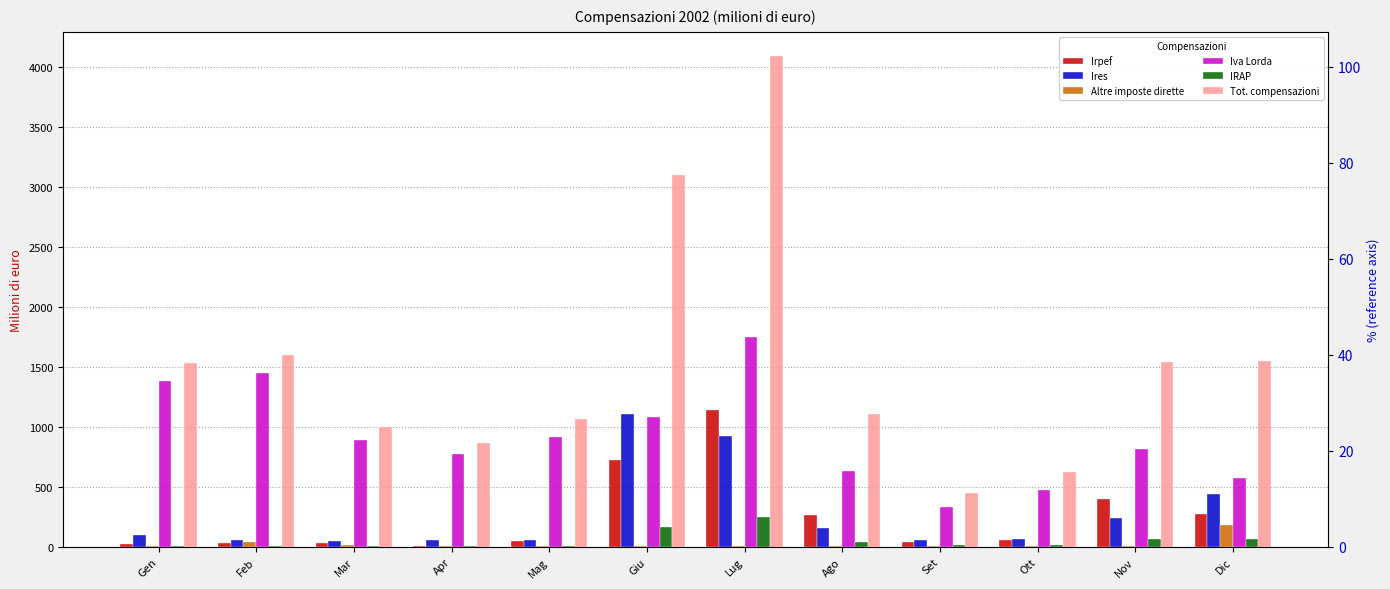

What is the label of the 4th bar from the right?

Set